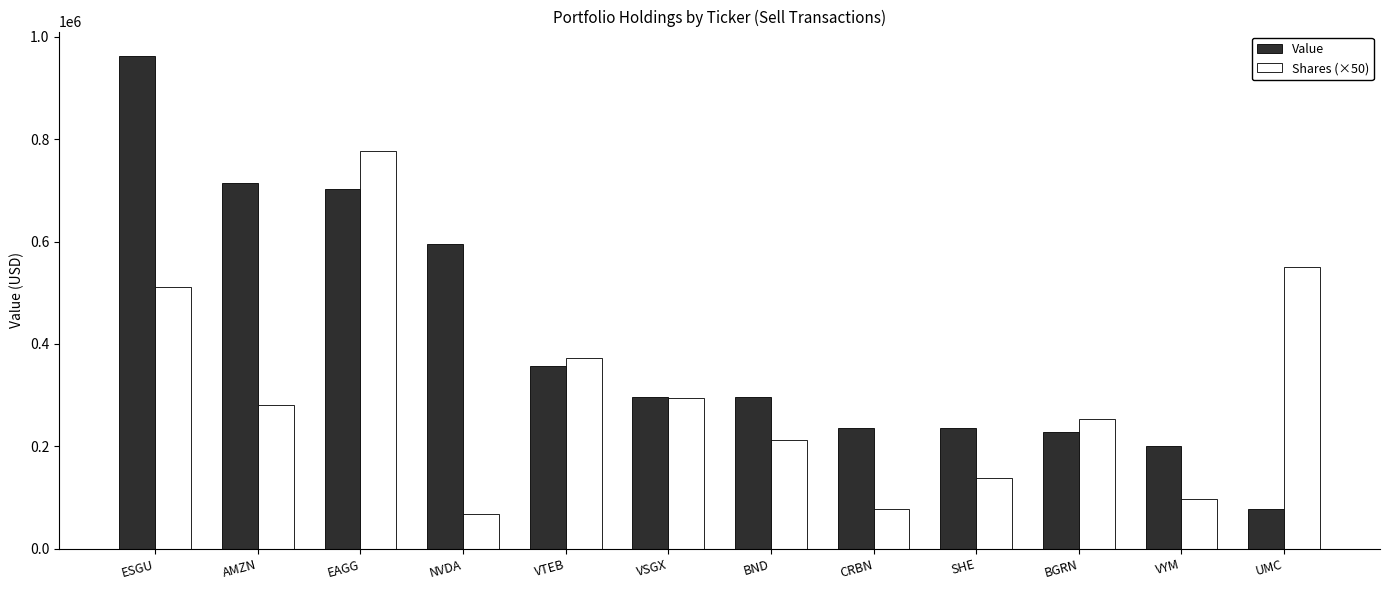

Between VSGX and CRBN, which series saw the biggest shift?

Shares (×50)